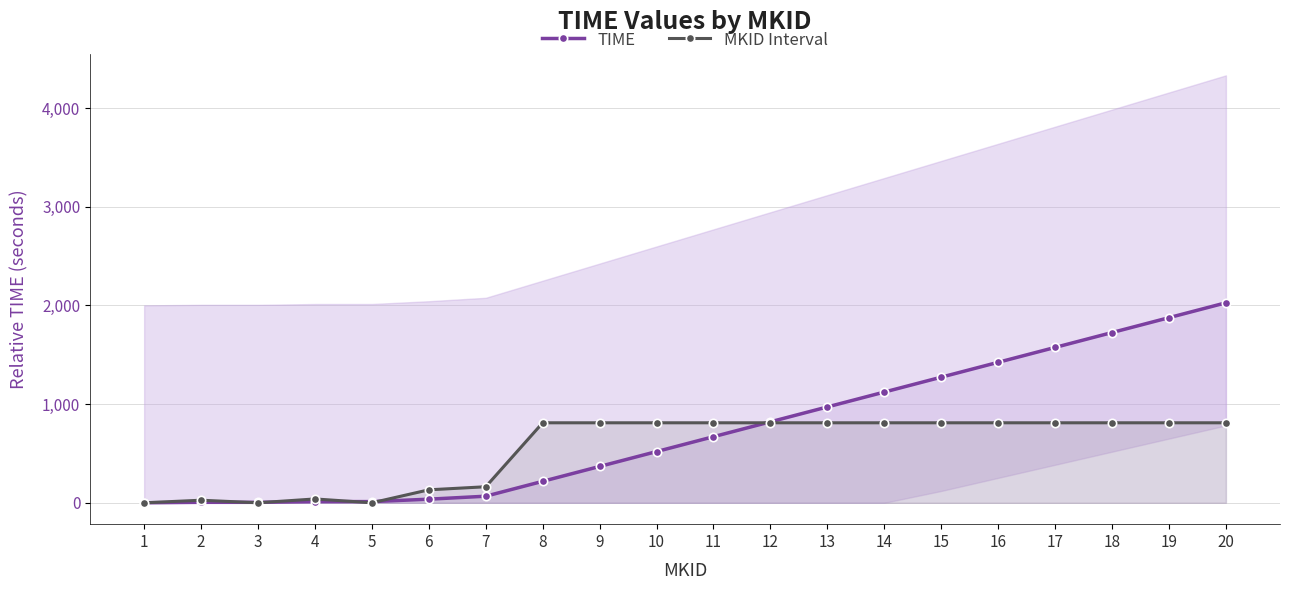

Rank the series by their maximum value, from highest to lowest.

TIME, MKID Interval